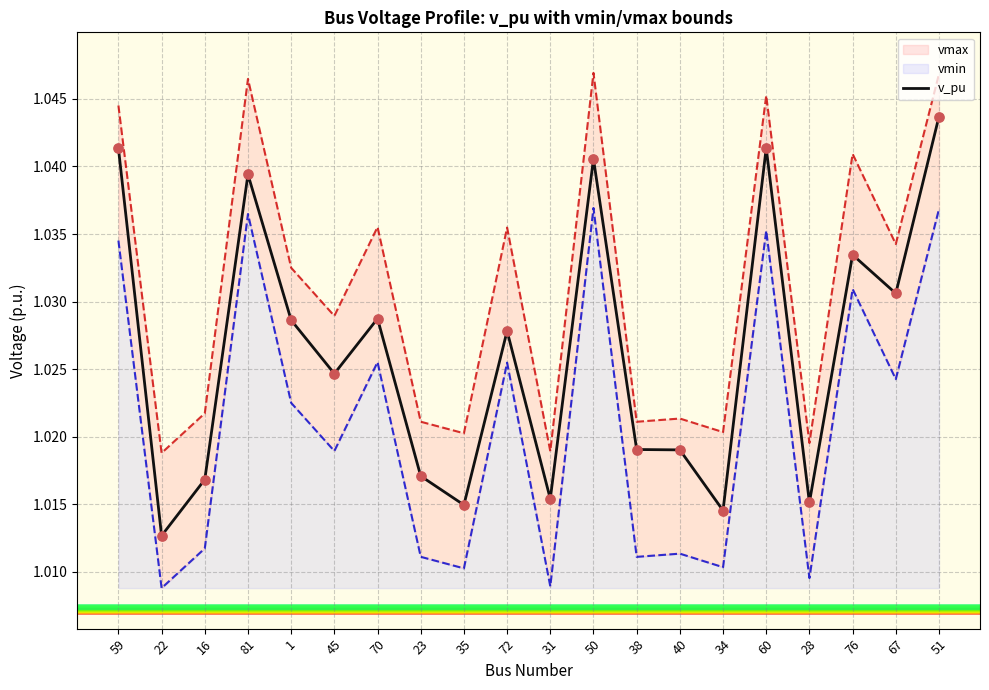

Which has a higher value, 23 or 76?

76